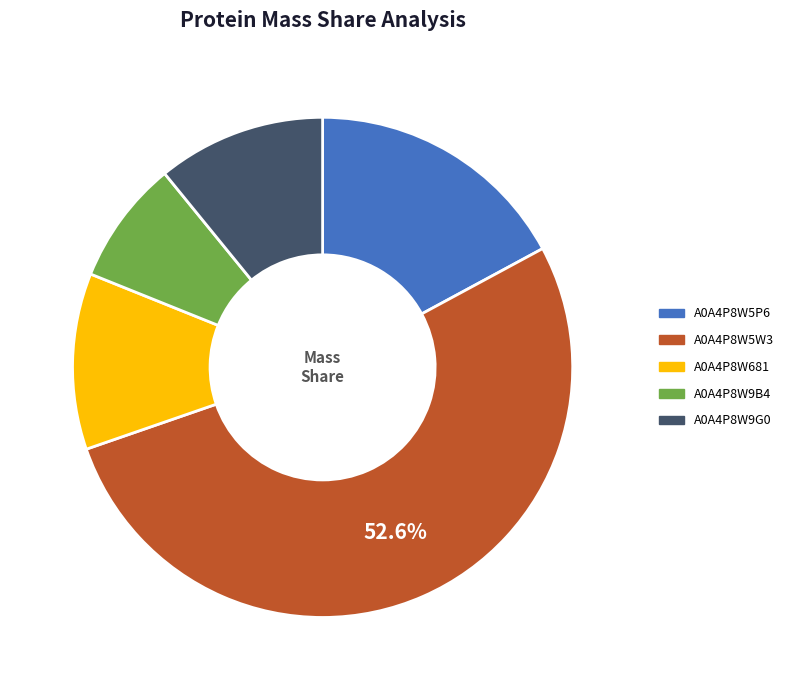

To the nearest percent, what is the difference between the A0A4P8W9B4 and A0A4P8W5W3 slice percentages?

45%